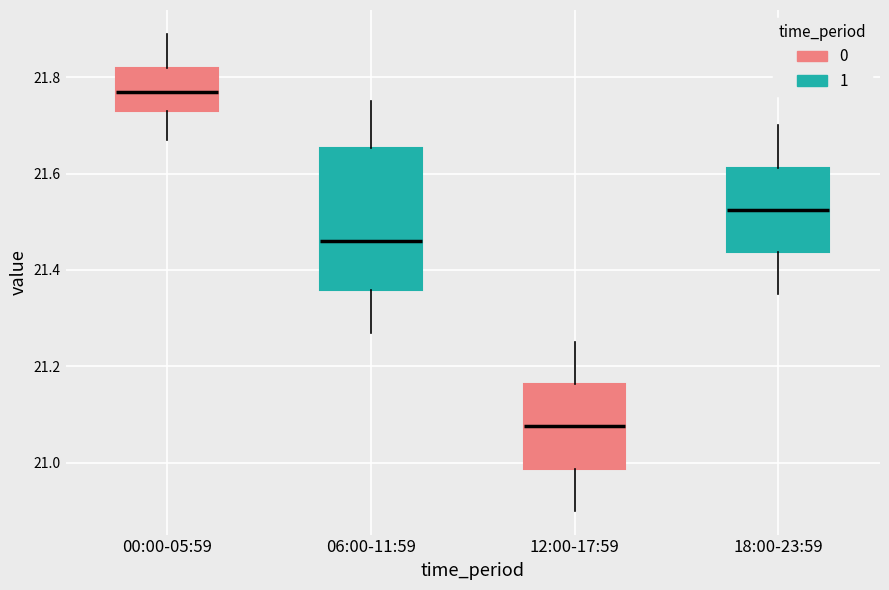

Reading left to right, read every box against the y-axis: the position of its median line, the range the box covers, and the ends of its whiskers. The values are not printed on the chart, so give them approximately, as read against the axis.

00:00-05:59: median 21.78, box 21.74 to 21.82, whiskers 21.68 to 21.90
06:00-11:59: median 21.46, box 21.36 to 21.66, whiskers 21.28 to 21.76
12:00-17:59: median 21.08, box 20.98 to 21.16, whiskers 20.90 to 21.26
18:00-23:59: median 21.52, box 21.44 to 21.62, whiskers 21.36 to 21.70